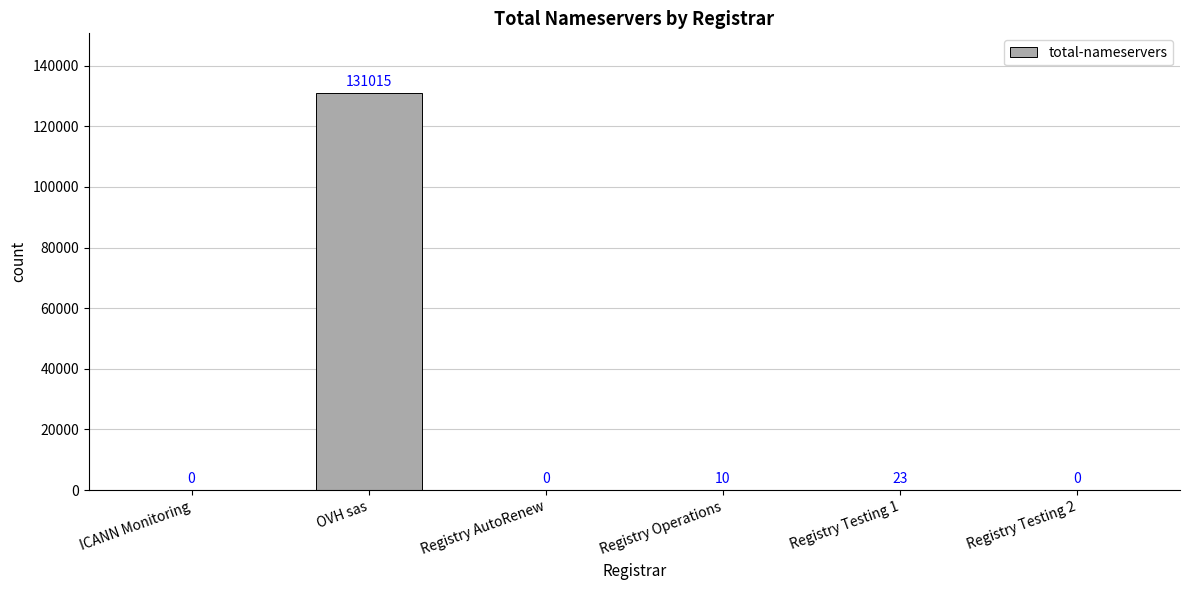

Reading left to right, extract all data points from this chart.

ICANN Monitoring=0	OVH sas=131015	Registry AutoRenew=0	Registry Operations=10	Registry Testing 1=23	Registry Testing 2=0